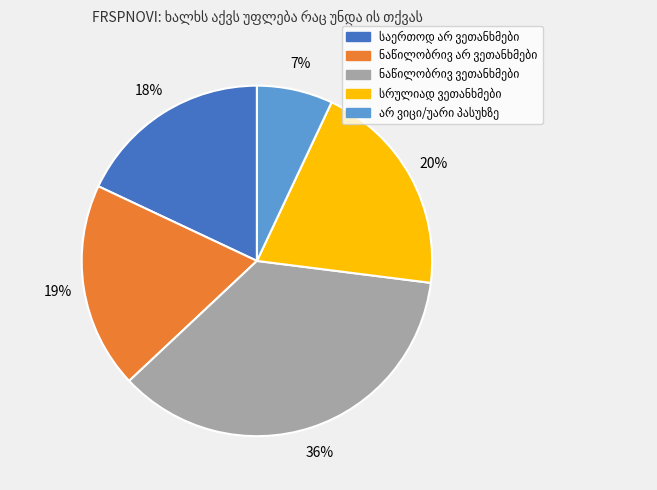

Is there a majority slice in this chart?

No